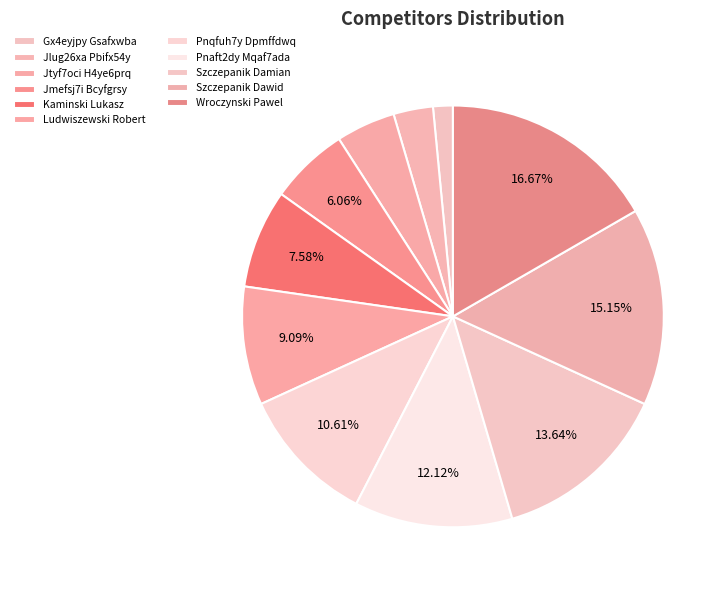

Is Pnaft2dy Mqaf7ada the majority of the pie?

No